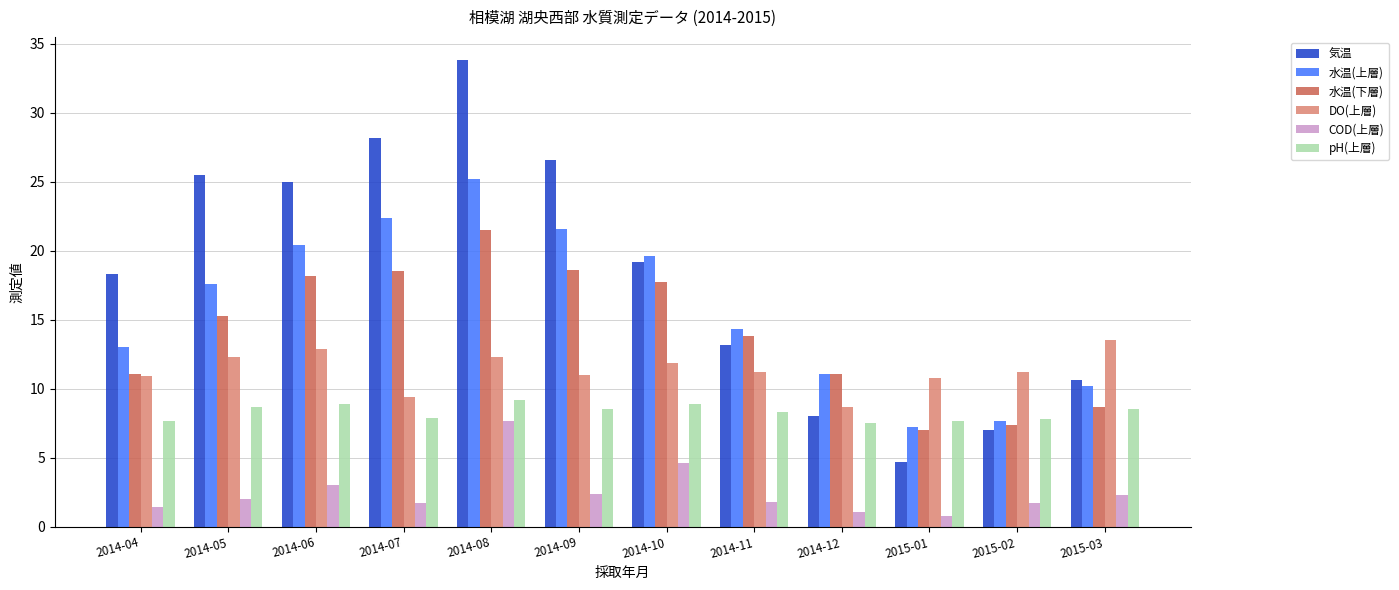

Which series has the widest spread of values?

気温